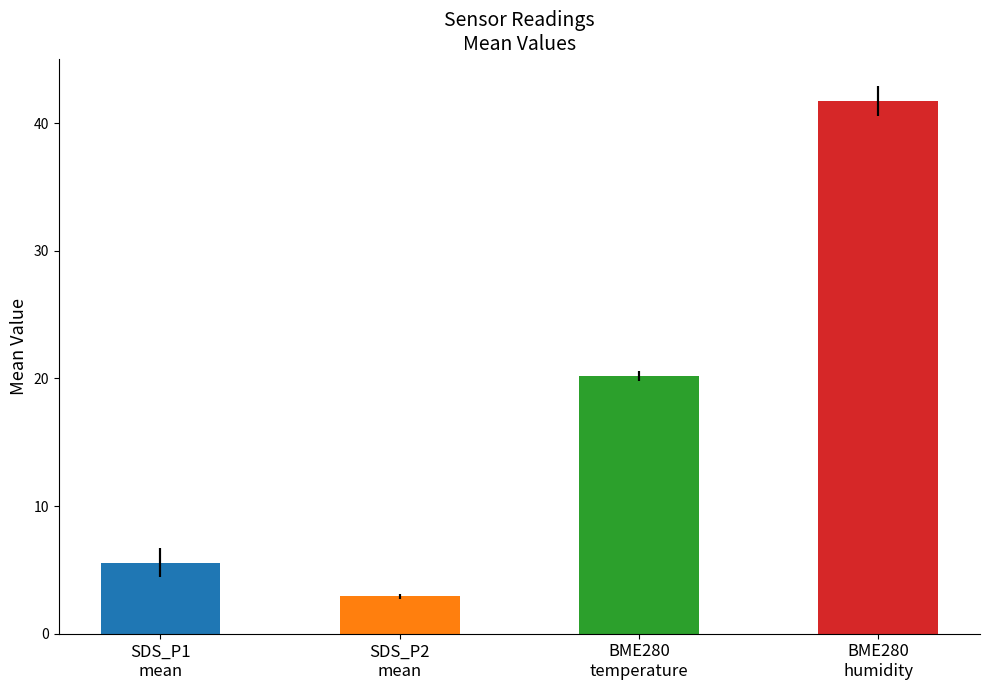

What is the label of the 4th bar from the left?

BME280
humidity